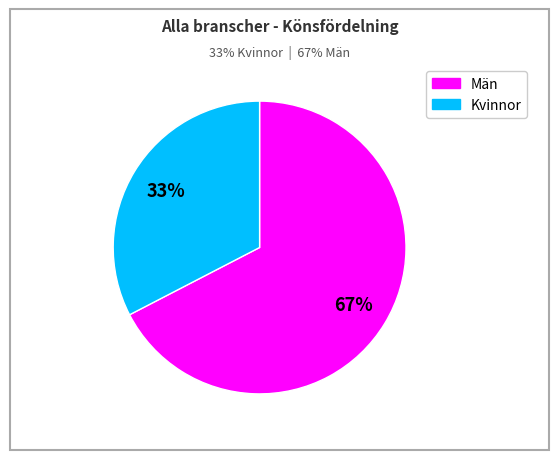

To the nearest percent, what is the average slice percentage?

50%